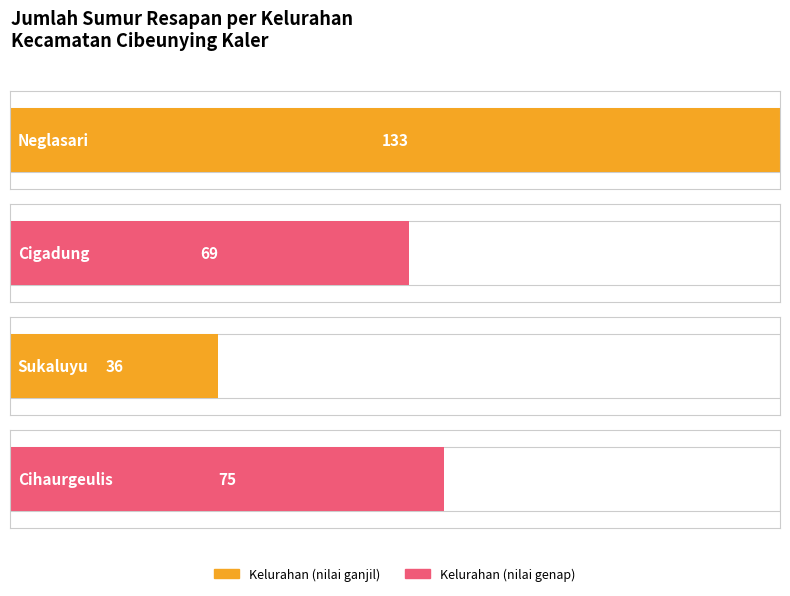

What is the value of the 3rd bar from the left?

36